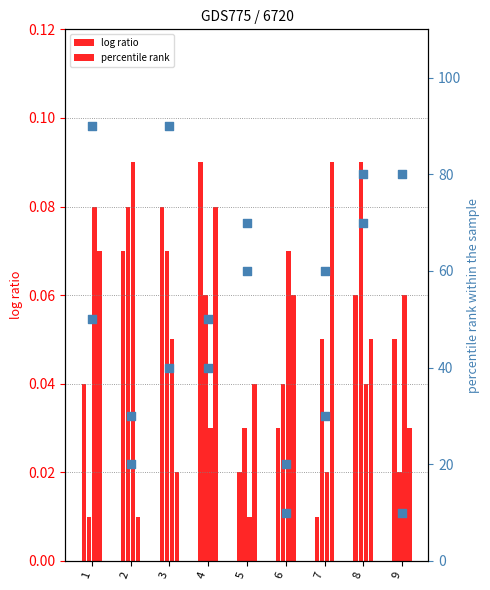

Which series has the largest total across all categories?

col_9 (percentile)